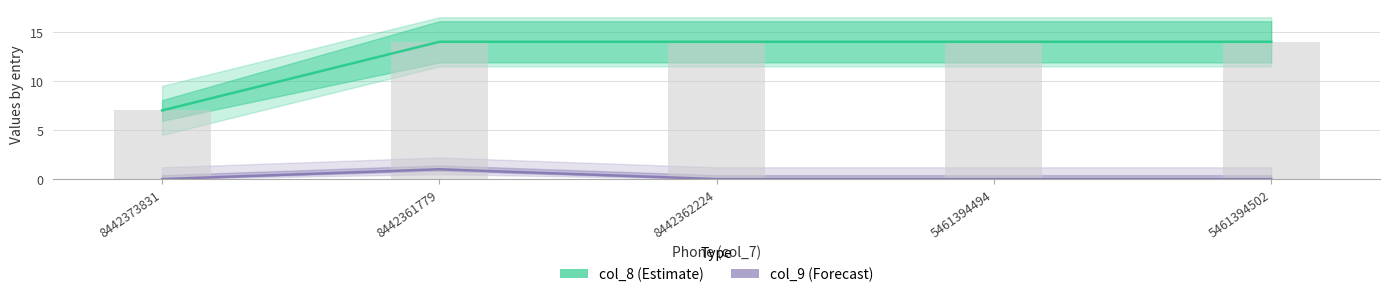

Reading left to right, transcribe all the data shown in this chart.

col_8 (Estimate): 8442373831=7	8442361779=14	8442362224=14	5461394494=14	5461394502=14
col_9 (Forecast): 8442373831=0	8442361779=1	8442362224=0	5461394494=0	5461394502=0